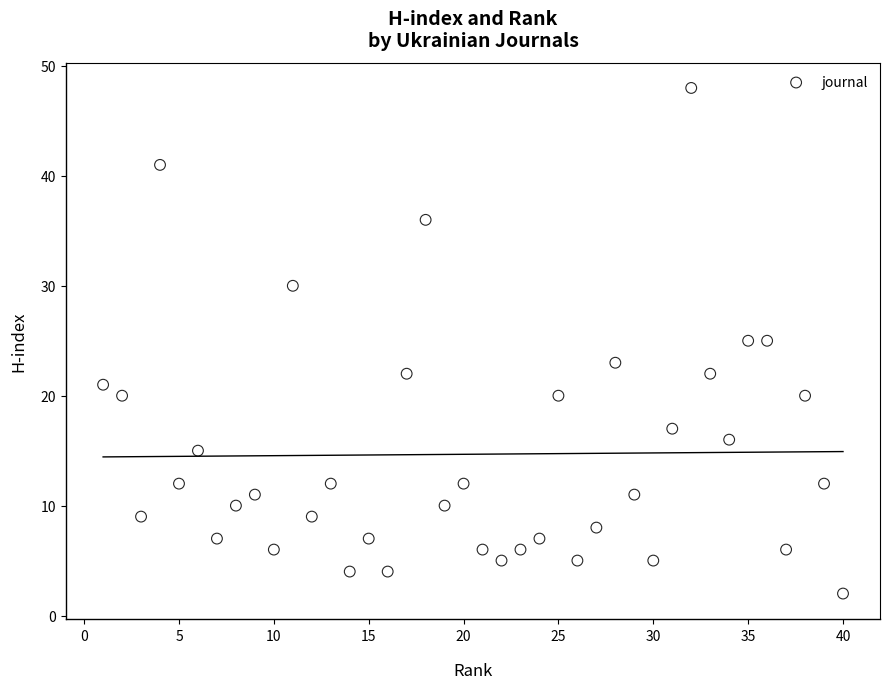

What is the range of Y values (max minus min)?

46